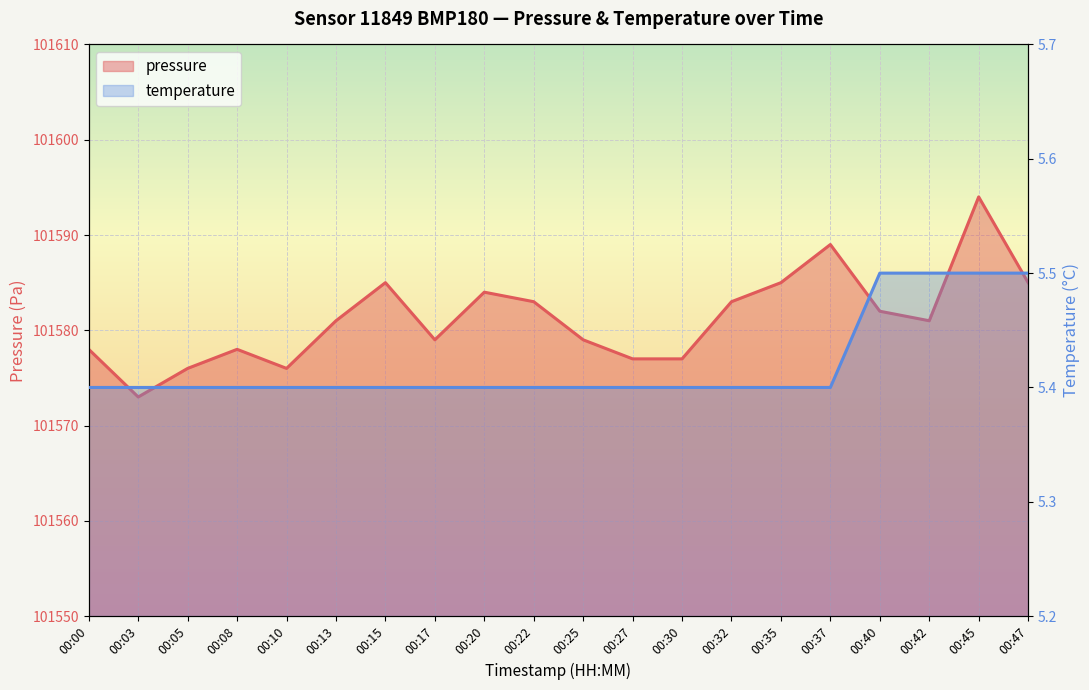

Between 00:45 and 00:03, which is larger?

00:45